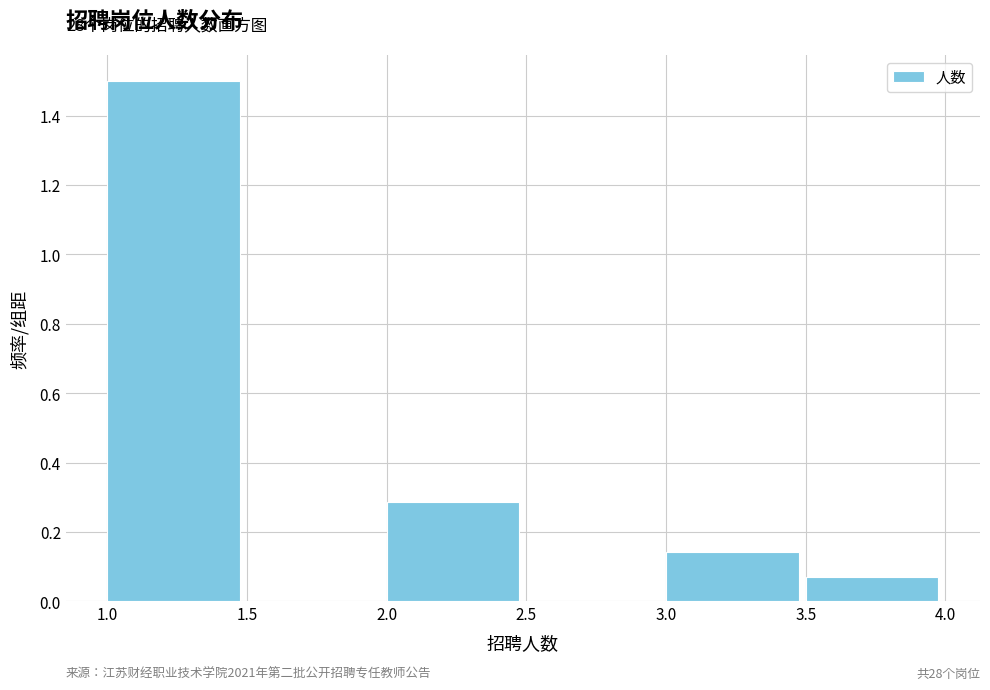

Over which range of the x-axis is the bar tallest?

1.0 to 1.5